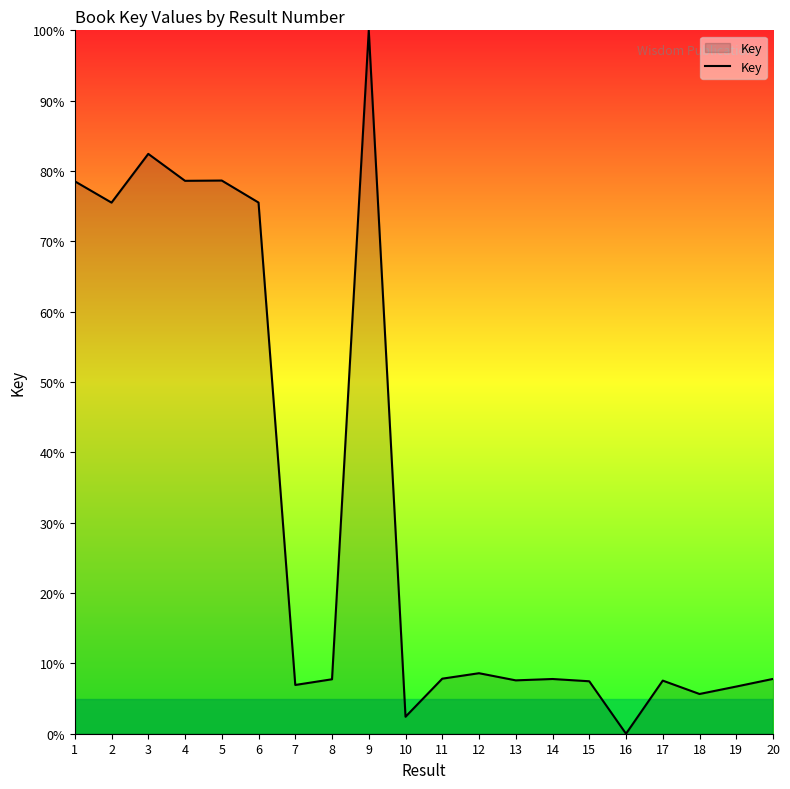

How many categories are shown in the chart?

20